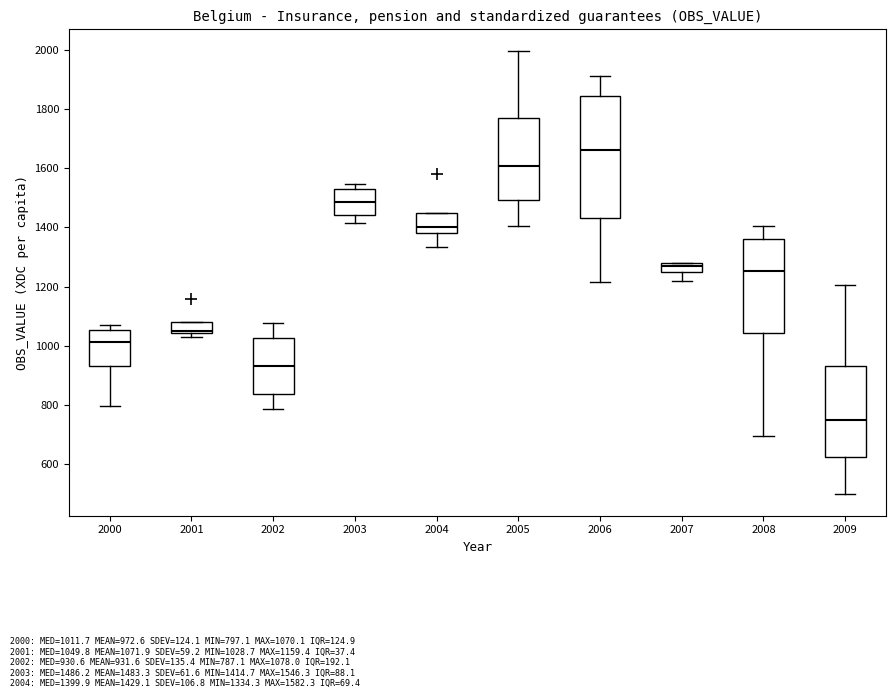

Which box's median line is the lowest?

2009